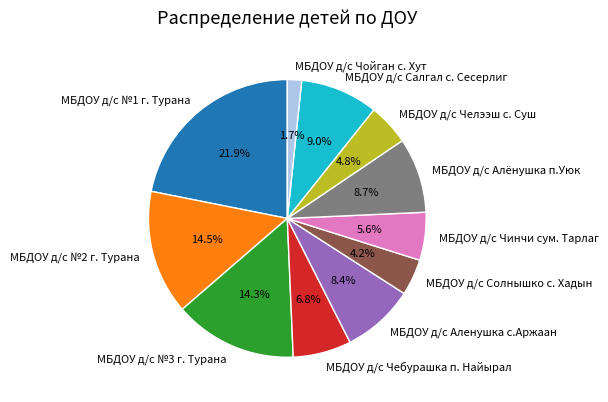

Do МБДОУ д/с Чойган с. Хут and МБДОУ д/с №1 г. Турана together represent more than half of the pie?

No